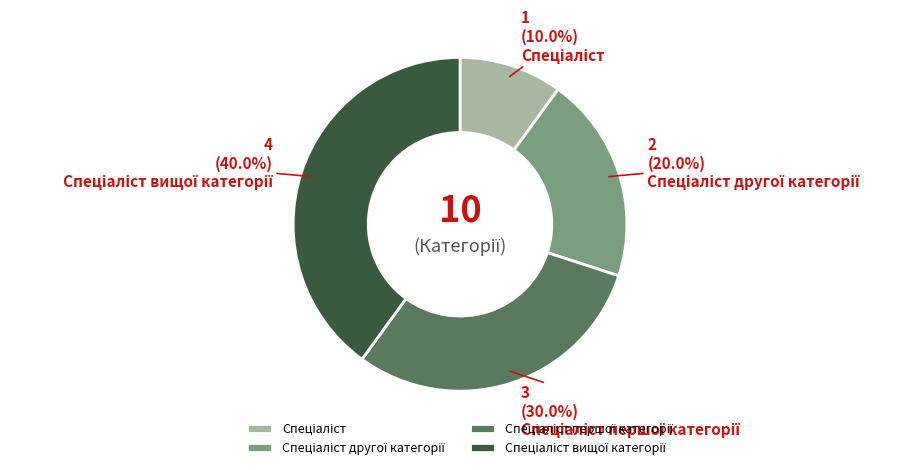

Is there any slice that represents more than half of the pie?

No